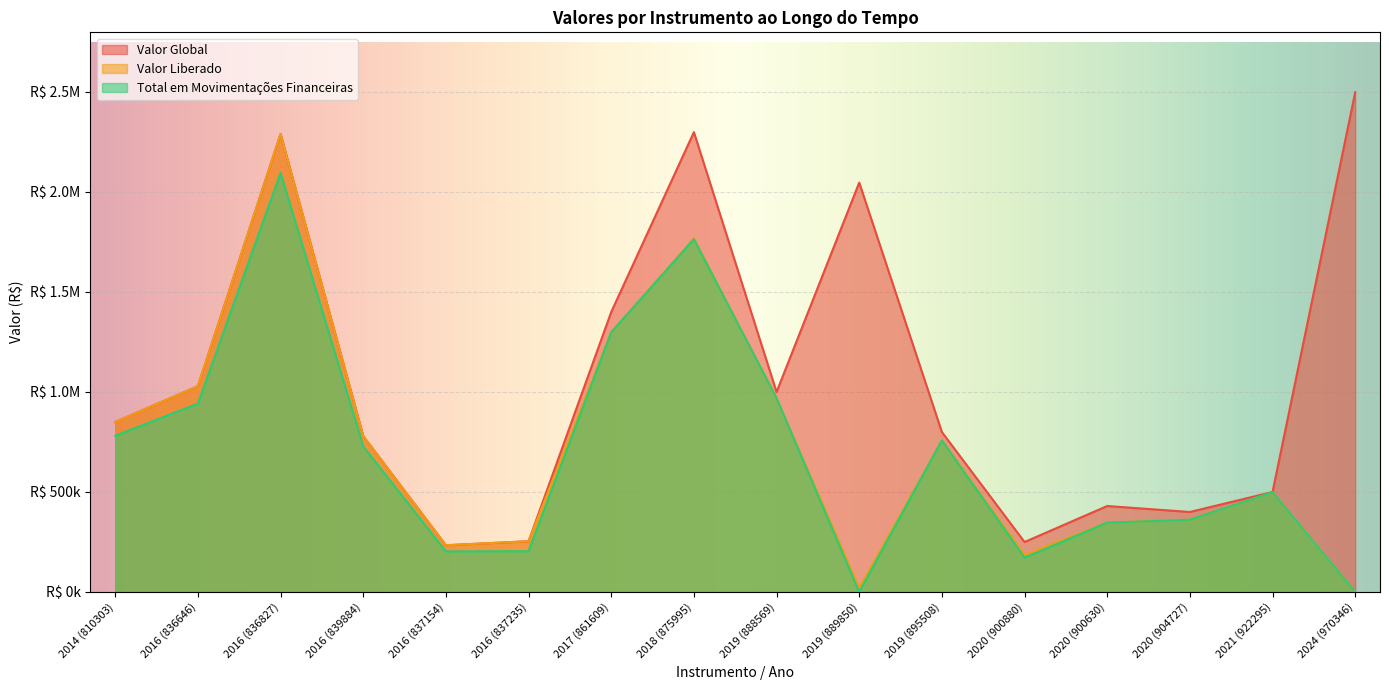

What is the difference between the Valor Global values at 2018 (875995) and 2016 (839884)?

1519793.0